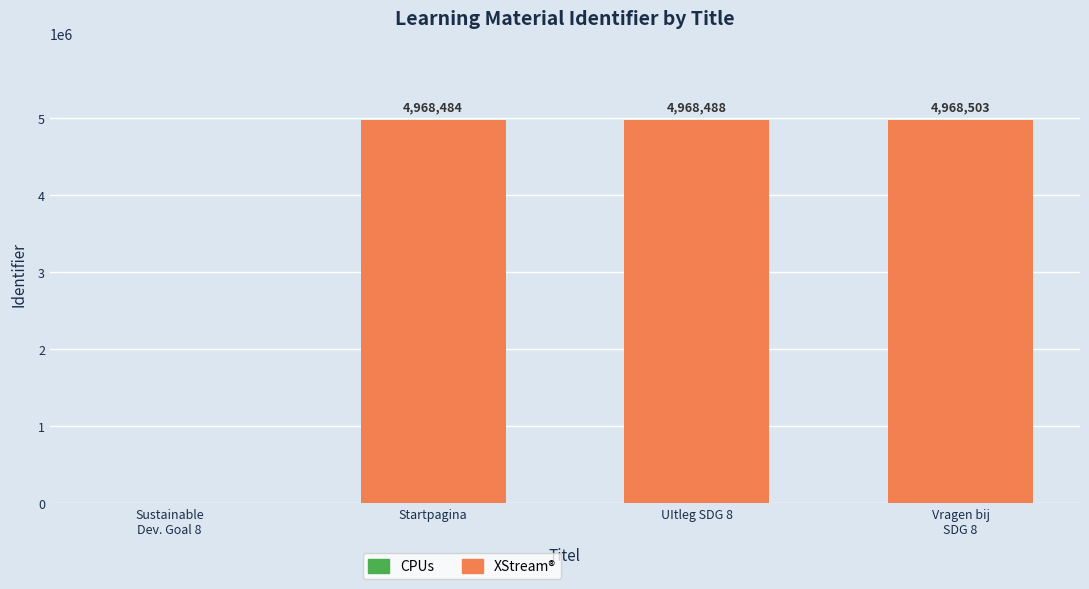

What is the label of the 1st bar from the right?

Vragen bij SDG 8